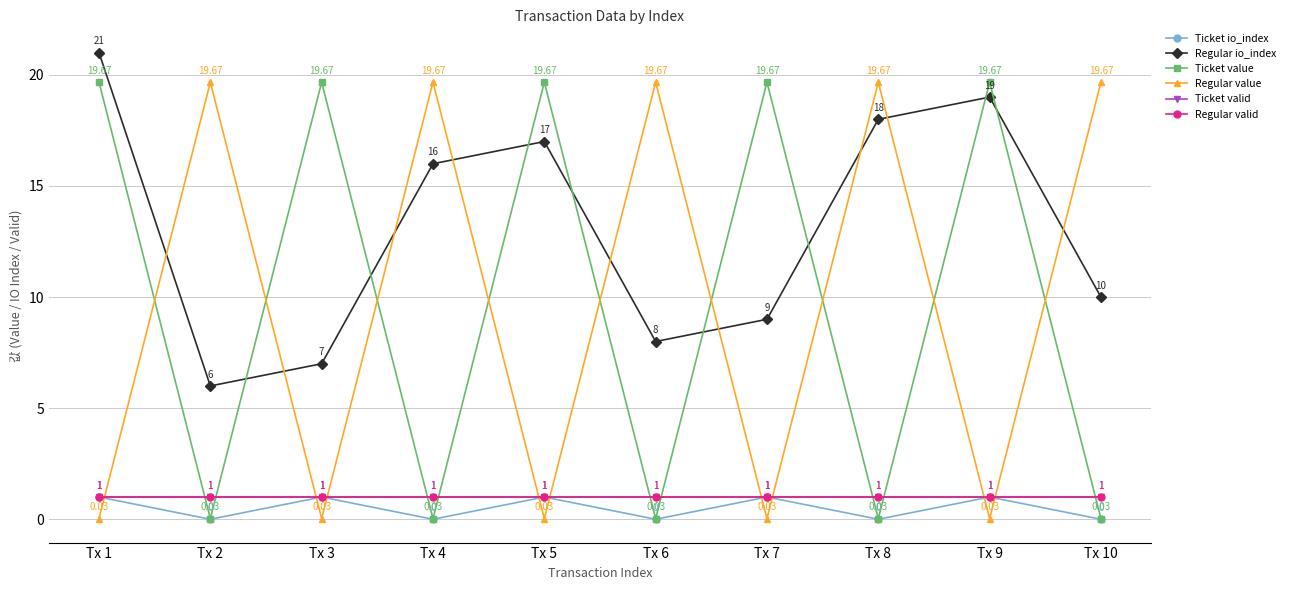

Which category has the lowest value in the Ticket valid series?

Tx 1